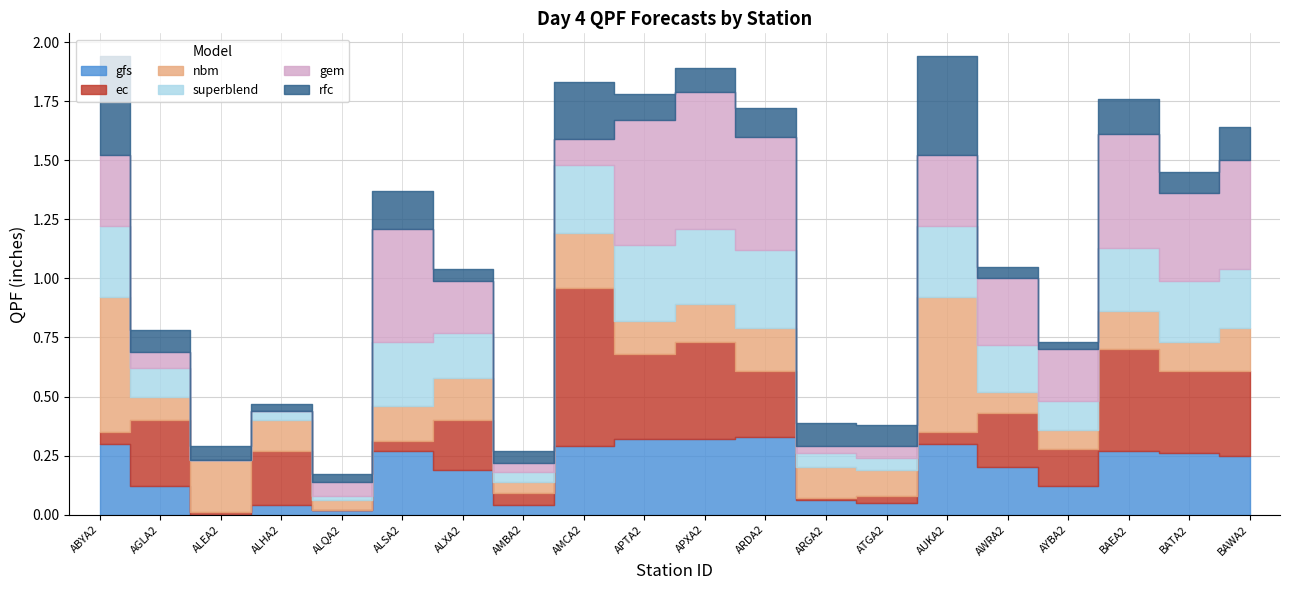

Which series changed the most between ARDA2 and BAEA2?

ec